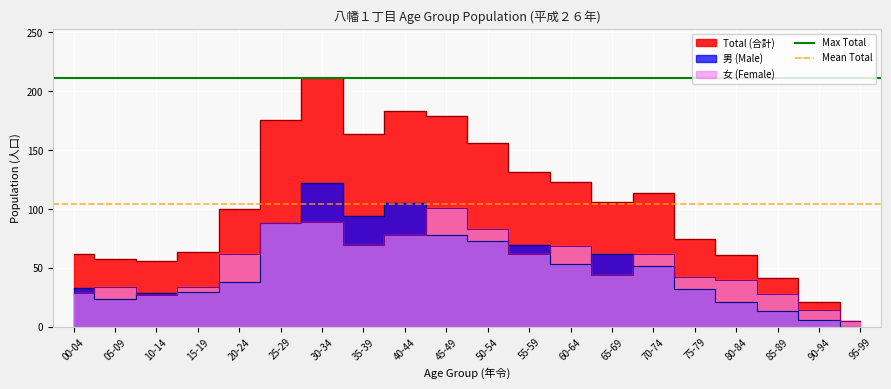

The value of Mean Total at 00-04 is 156.2. True or false?

False